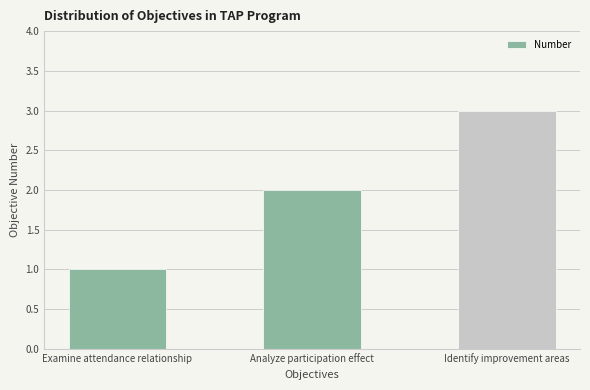

What is the value of the 3rd bar from the left?

3